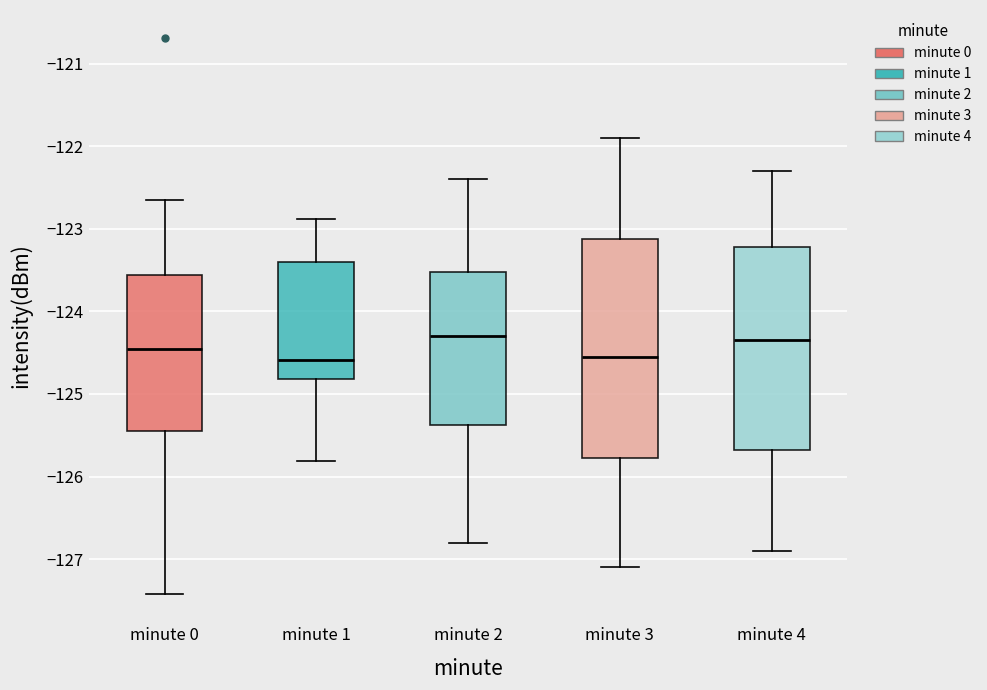

Reading left to right, transcribe this box plot: for each box, give where its median line is, the range the box spans, and where its two whiskers end, as read against the y-axis. The values are not printed on the chart, so give them approximately, as read against the axis.

minute 0: median -124.5, box -125.4 to -123.6, whiskers -127.4 to -122.6
minute 1: median -124.6, box -124.8 to -123.4, whiskers -125.8 to -122.9
minute 2: median -124.3, box -125.4 to -123.5, whiskers -126.8 to -122.4
minute 3: median -124.5, box -125.8 to -123.1, whiskers -127.1 to -121.9
minute 4: median -124.3, box -125.7 to -123.2, whiskers -126.9 to -122.3